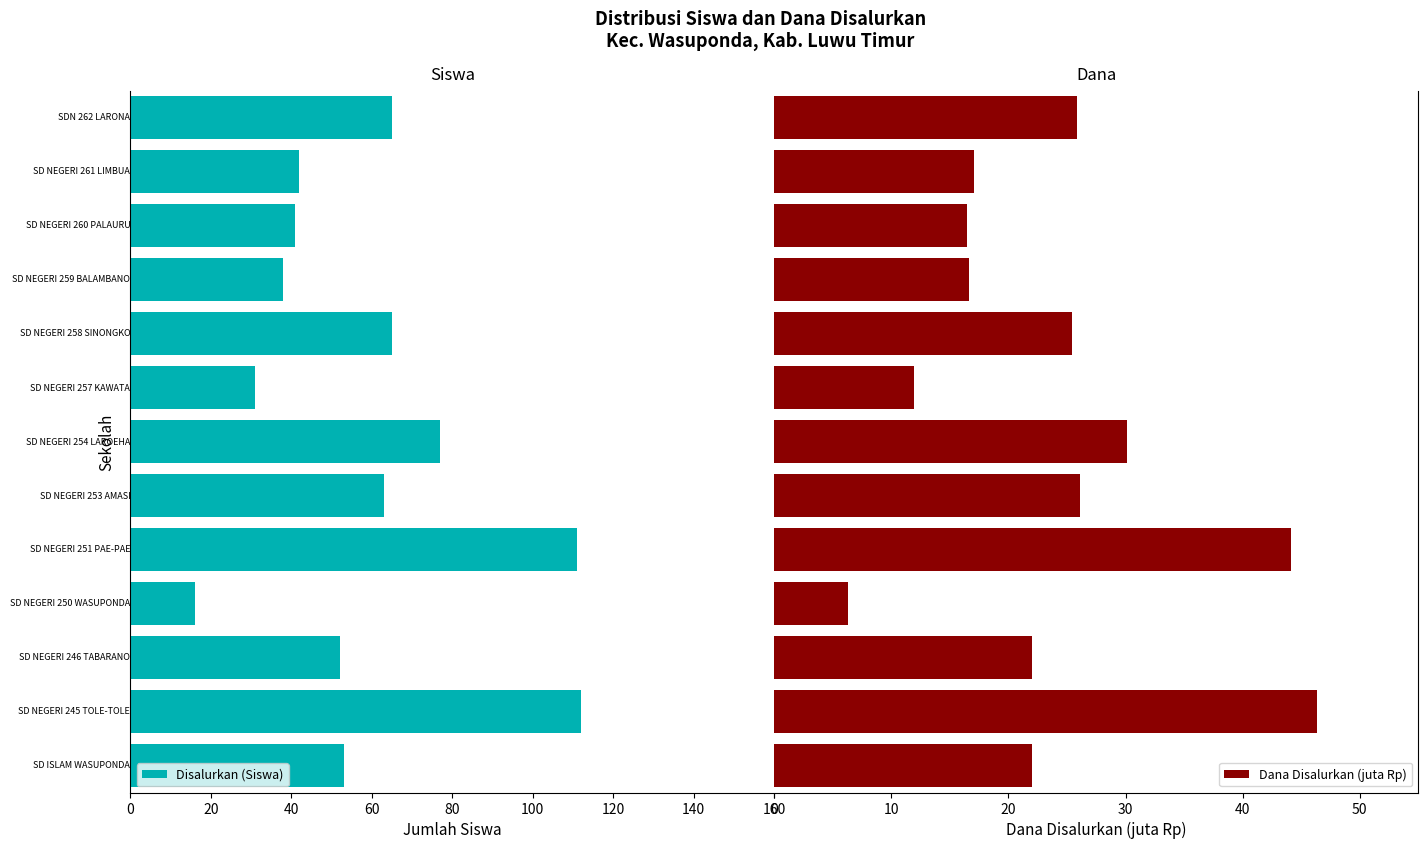

What is the average value of the Disalurkan (Siswa) series?

59